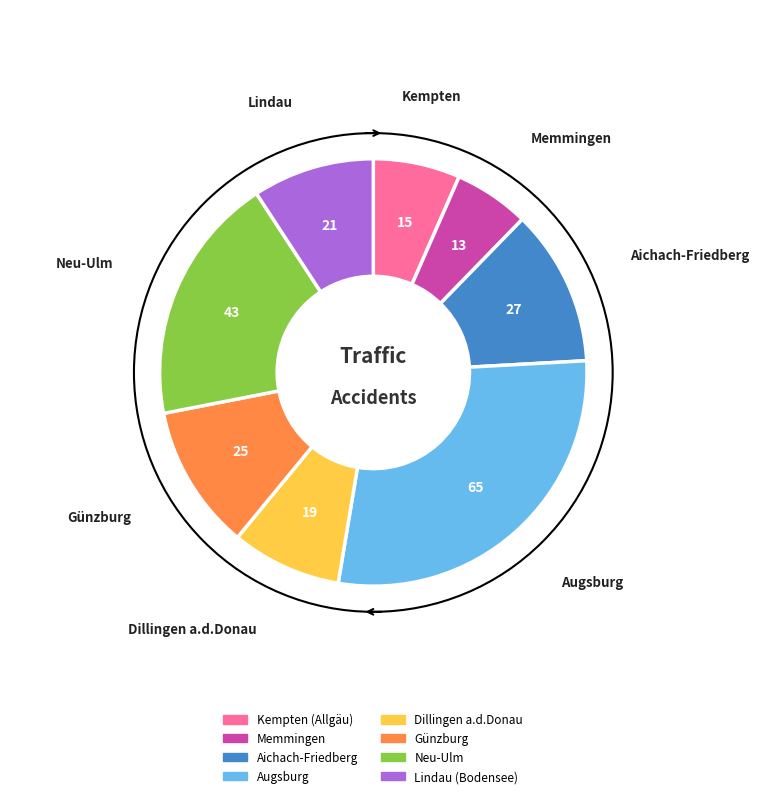

Is the sum of Kempten (Allgäu) and Günzburg greater than half?

No